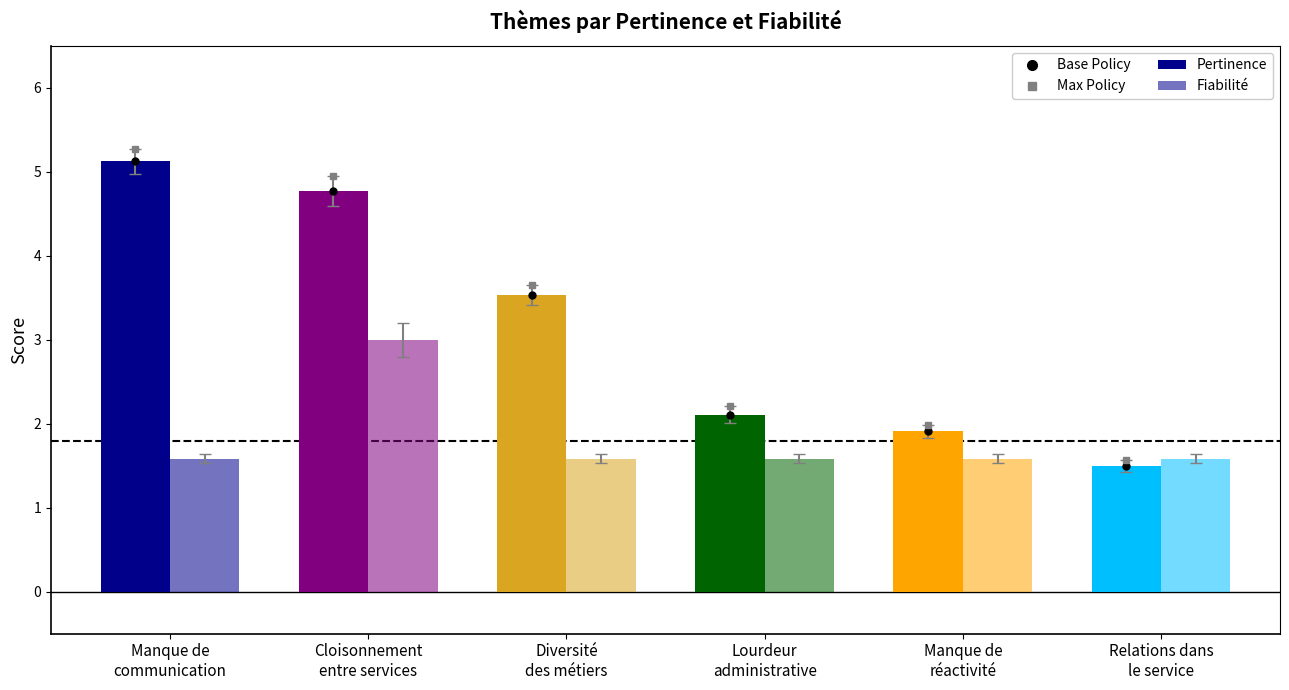

Reading right to left, list all the values displayed in this chart.

Pertinence: 1.5	1.9	2.1	3.5	4.8	5.1
Fiabilité: 1.6	1.6	1.6	1.6	3.0	1.6